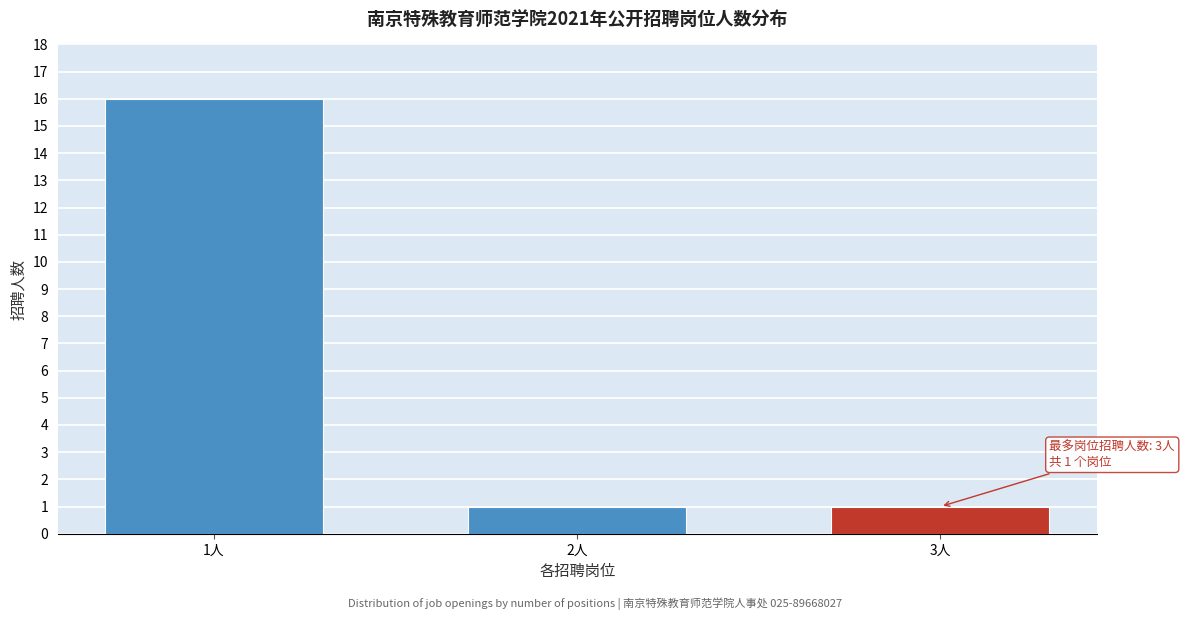

Reading left to right, list all the values displayed in this chart.

16	1	1